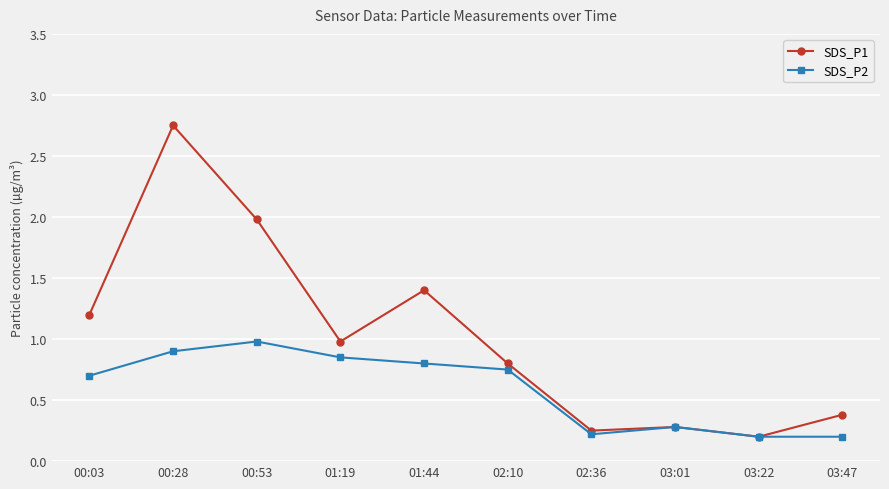

What are all the series names shown in the legend?

SDS_P1, SDS_P2